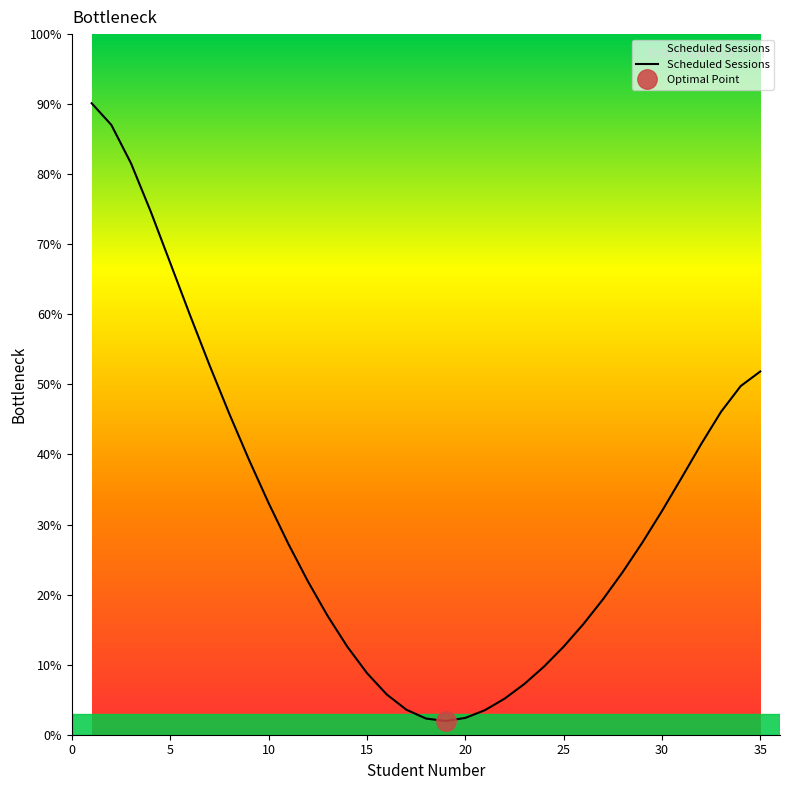

The value of Scheduled Sessions at 35 is 51.9. True or false?

True